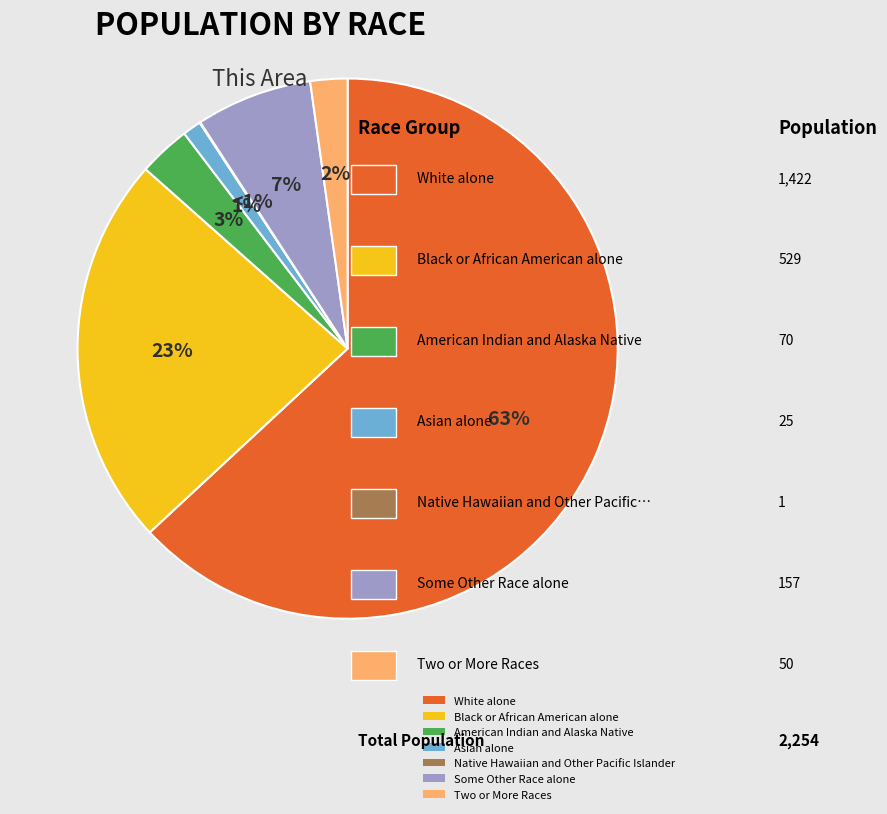

Combined, what portion of the pie is Native Hawaiian and Other Pacific Islander and Some Other Race alone?

7.0%